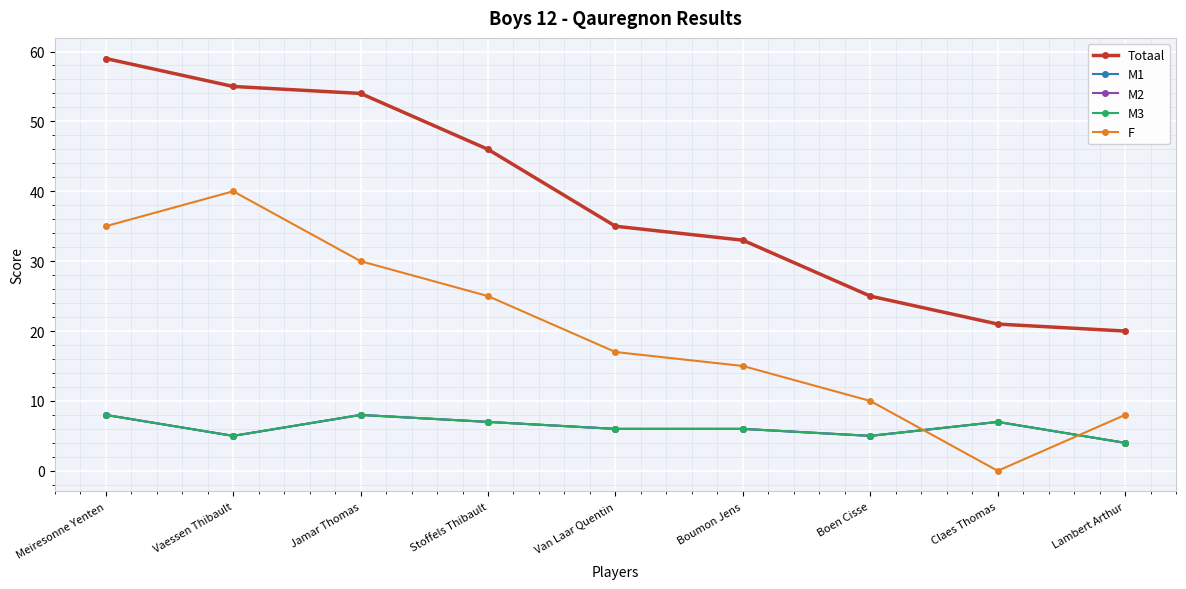

Is it true that M2 equals 4 at Lambert Arthur?

True